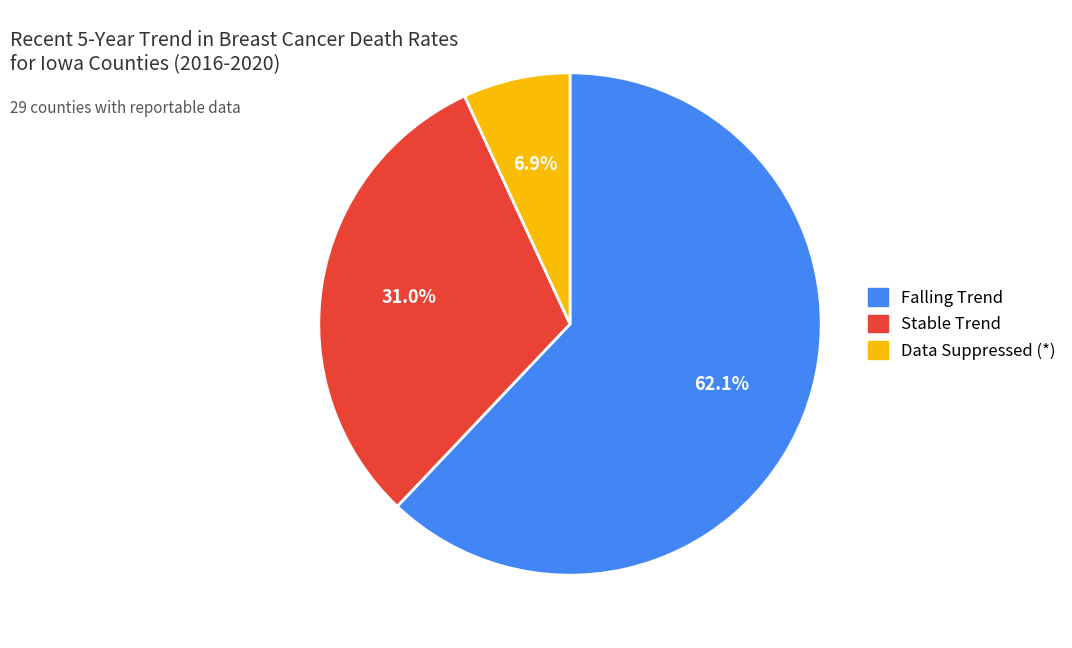

To the nearest percent, what is the difference between the largest and smallest slice percentages?

55%